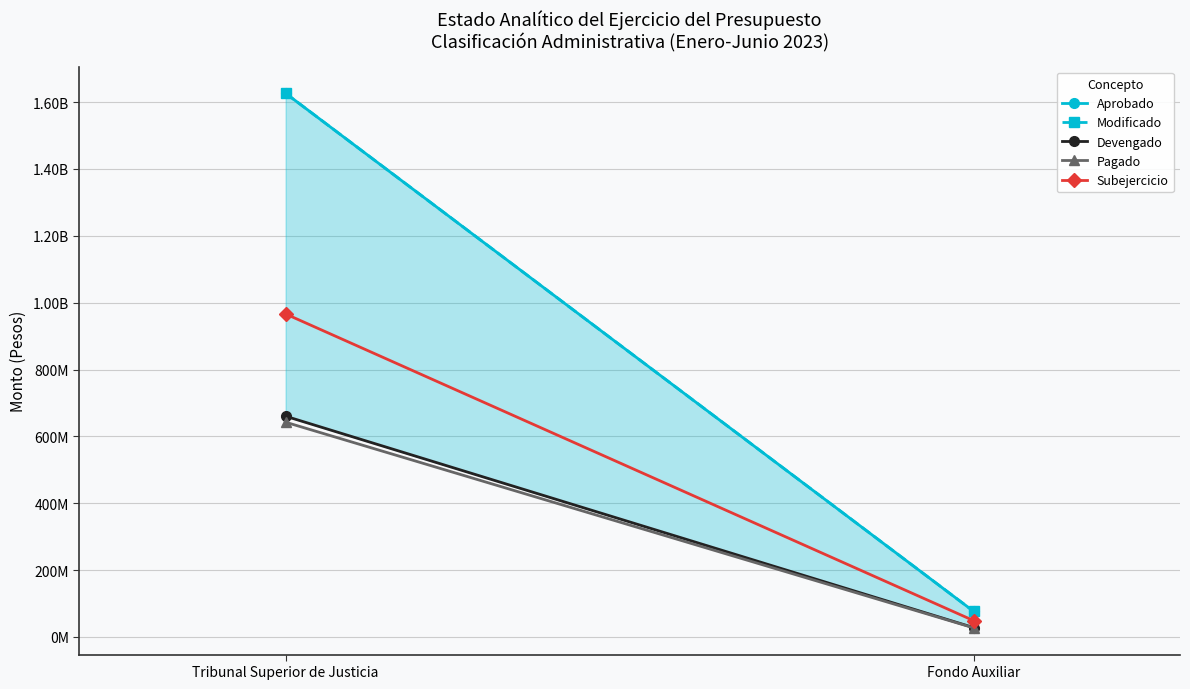

Read the Pagado value at Fondo Auxiliar.

27039733.5